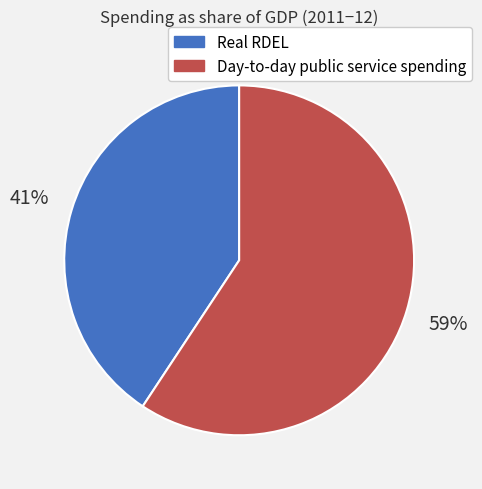

What percentage is the Day-to-day public service spending slice, to the nearest percent?

59%